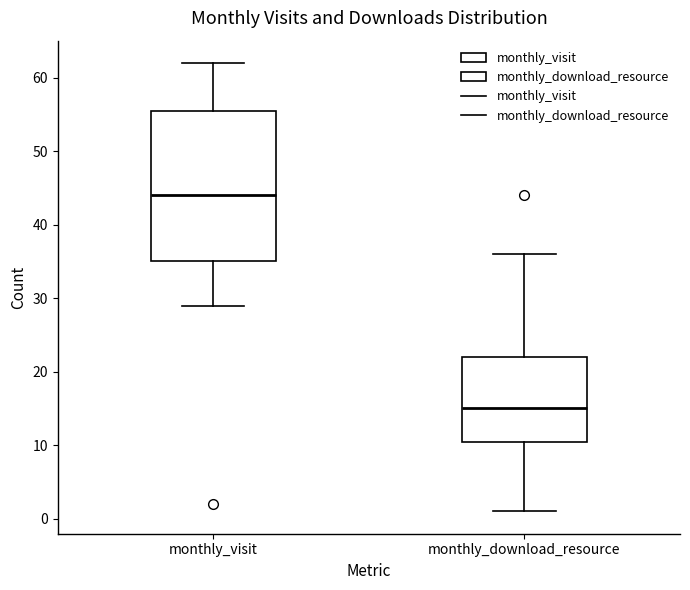

Reading left to right, read every box against the y-axis: the position of its median line, the range the box covers, and the ends of its whiskers. The values are not printed on the chart, so give them approximately, as read against the axis.

monthly_visit: median 44, box 35 to 56, whiskers 29 to 62
monthly_download_resource: median 15, box 11 to 22, whiskers 1 to 36